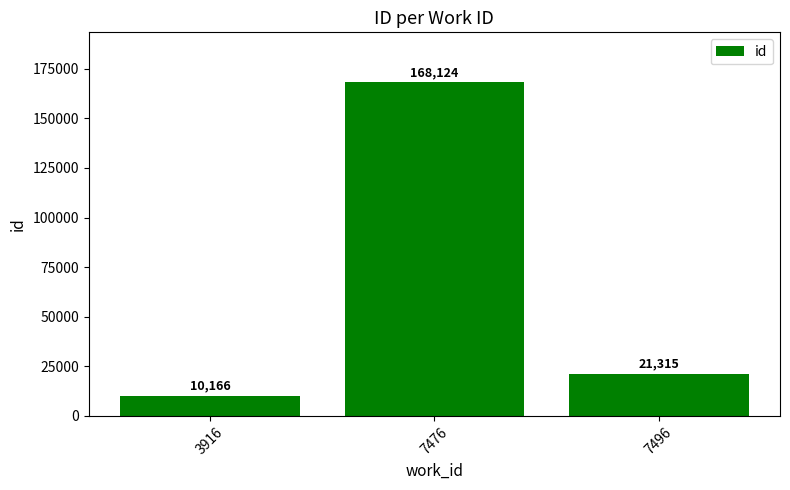

What is the value of the 2nd bar from the left?

168124